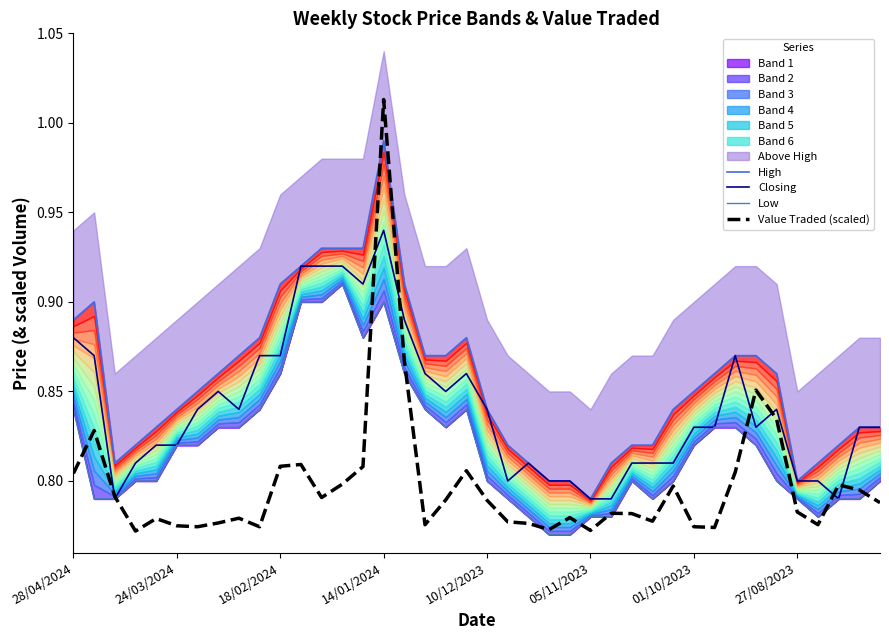

Read the Low value at 14.

0.9